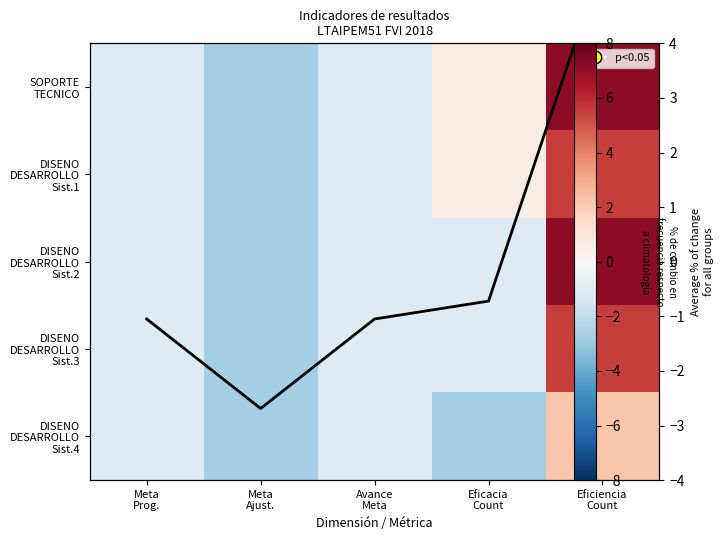

Between Eficacia Count and Eficiencia Count, which series saw the biggest shift?

DISENO DESARROLLO Sist.2